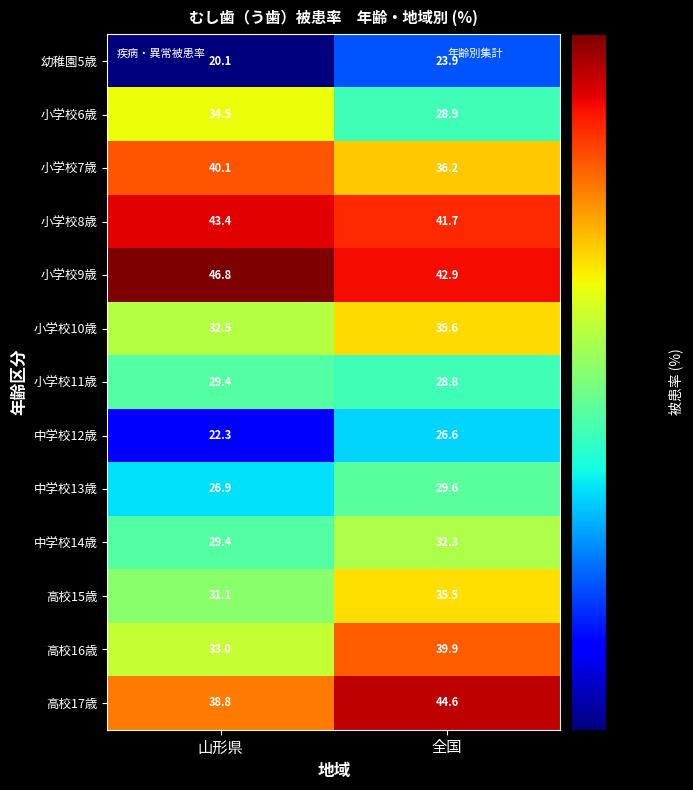

How many values in the 高校15歳 series are below 35?

1